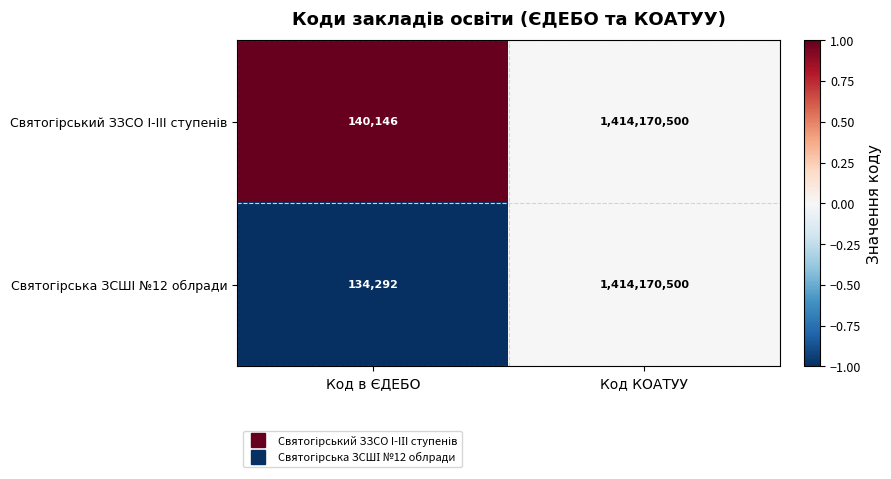

At which category is the sum across all series the highest?

Код КОАТУУ